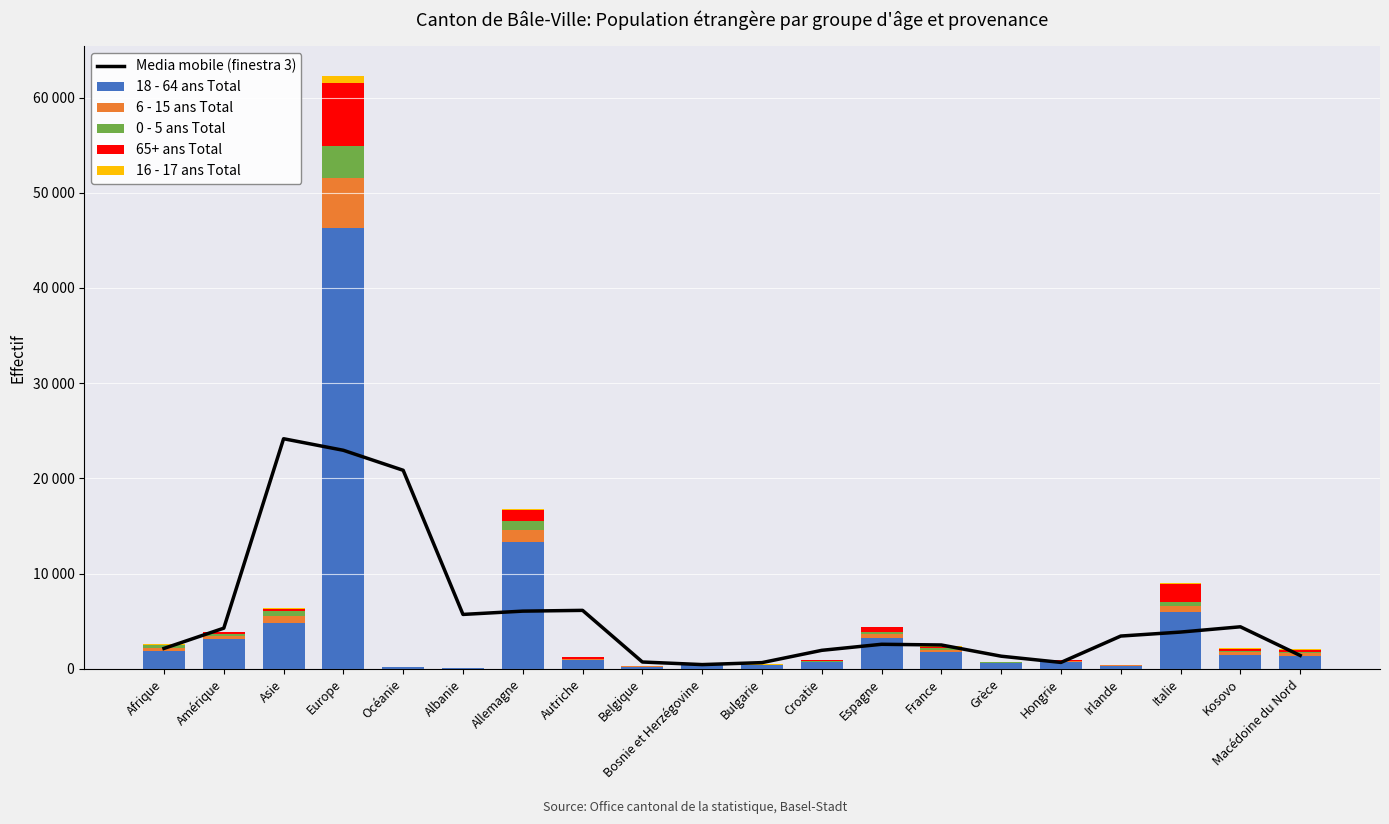

What is the difference between the maximum and minimum values in the 16 - 17 ans Total series?

744.0